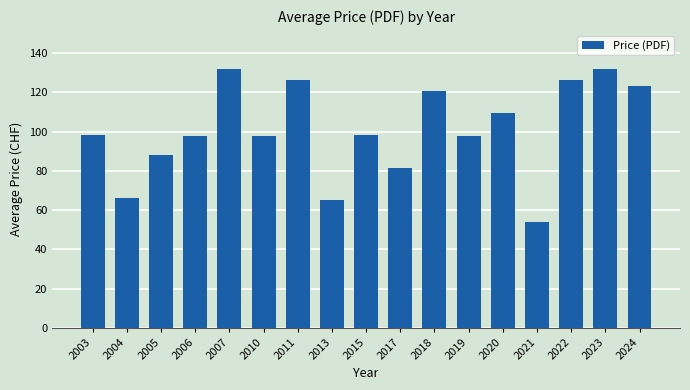

What is the sum of all values?

1715.6